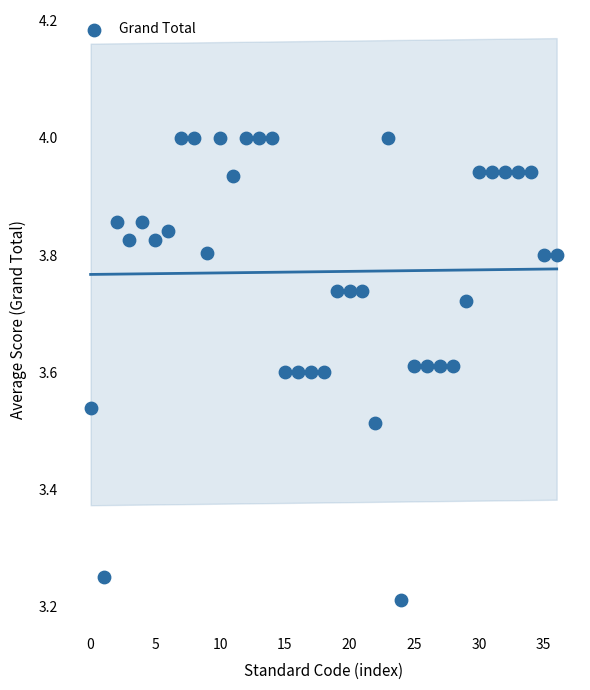

What is the range of Y values (max minus min)?

0.8